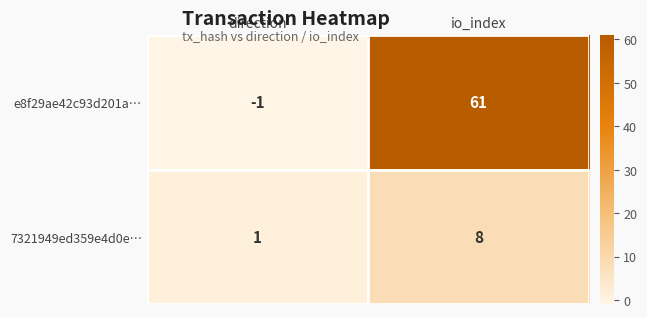

What is the difference between the maximum and minimum values in the 7321949ed359e4d0e… series?

7